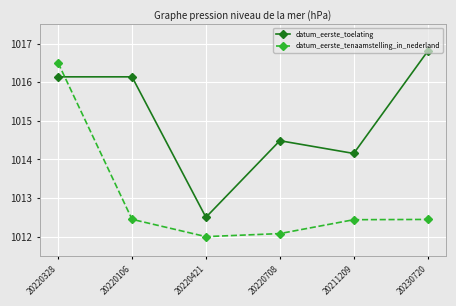

What is the value of the datum_eerste_tenaamstelling_in_nederland point at the 5th from the left?

1012.4